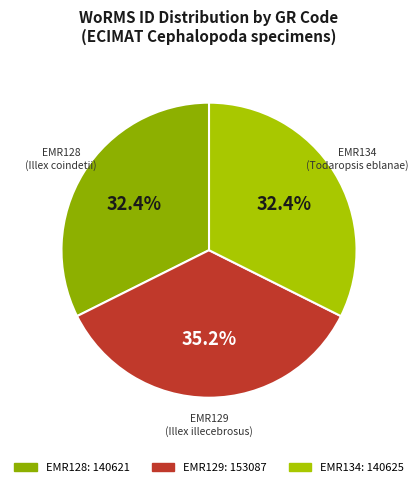

How many segments does this pie chart have?

3